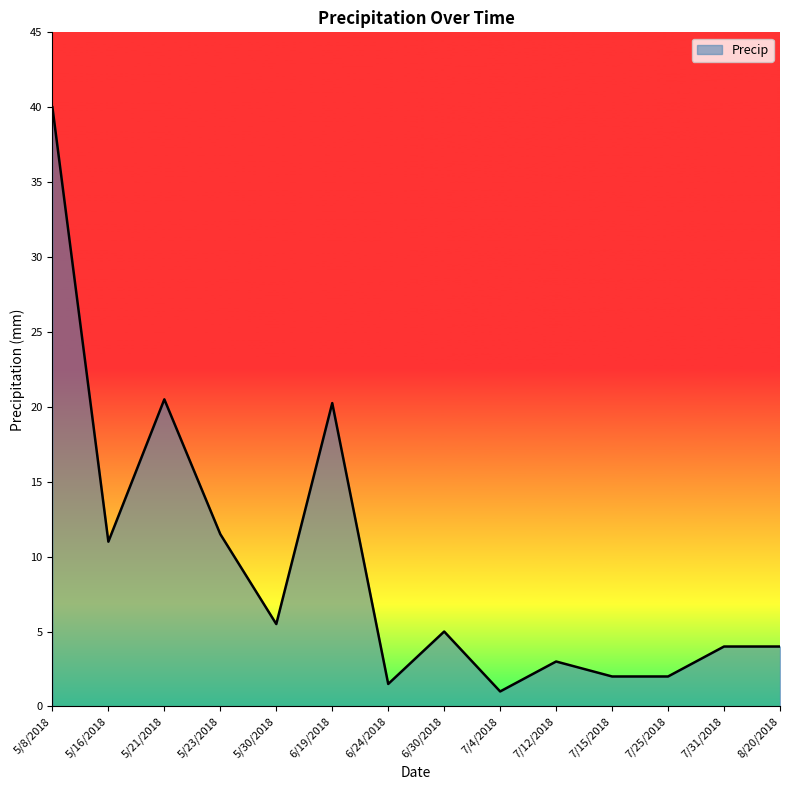

What is the difference between the maximum and minimum values?

39.0